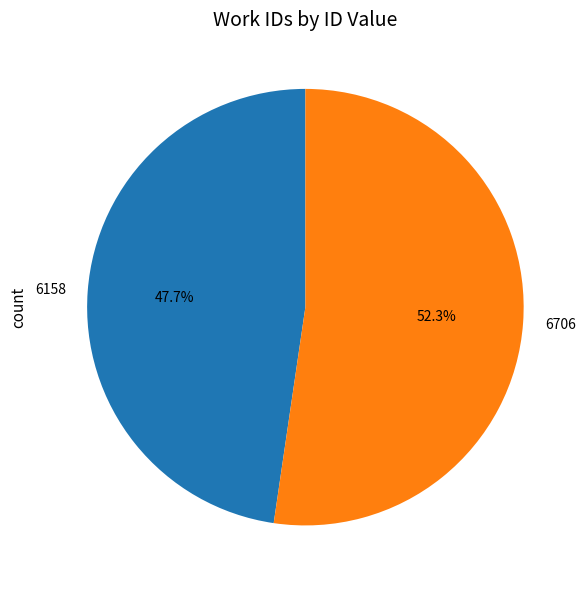

Combined, what portion of the pie is 6706 and 6158?

100.0%